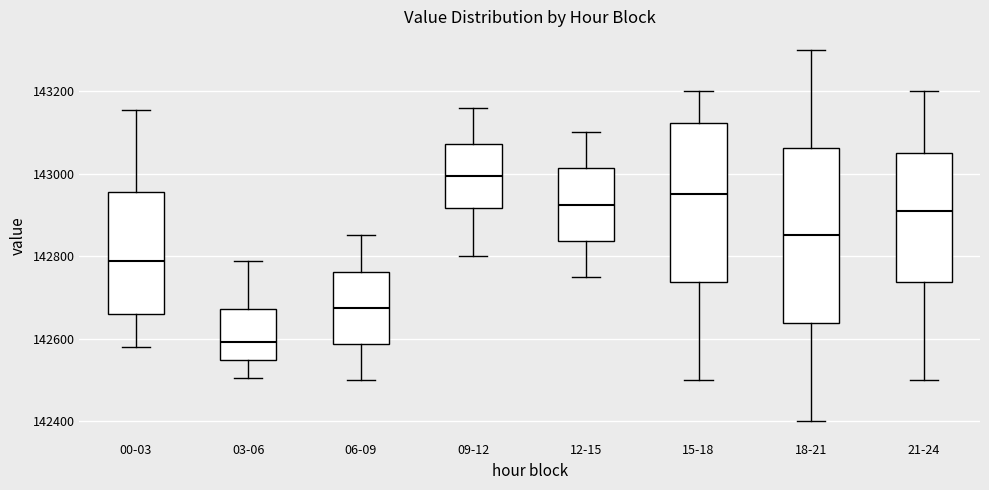

Comparing the boxes themselves (not the whiskers), which one is the tallest?

18-21